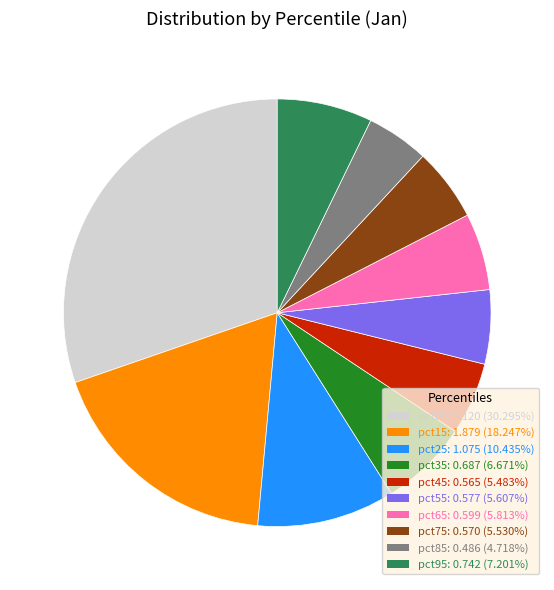

Is there any slice that represents more than half of the pie?

No